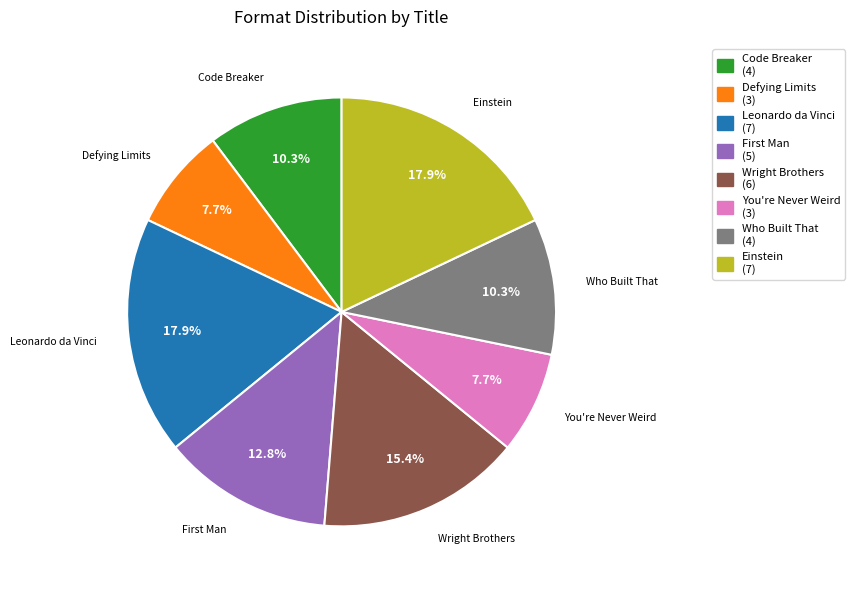

Combined, what portion of the pie is Defying Limits and Wright Brothers?

23.1%